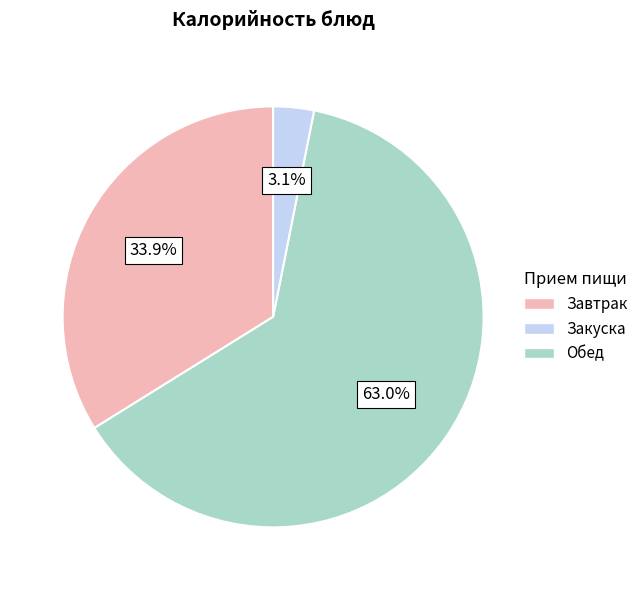

Does any single category account for the majority?

Yes